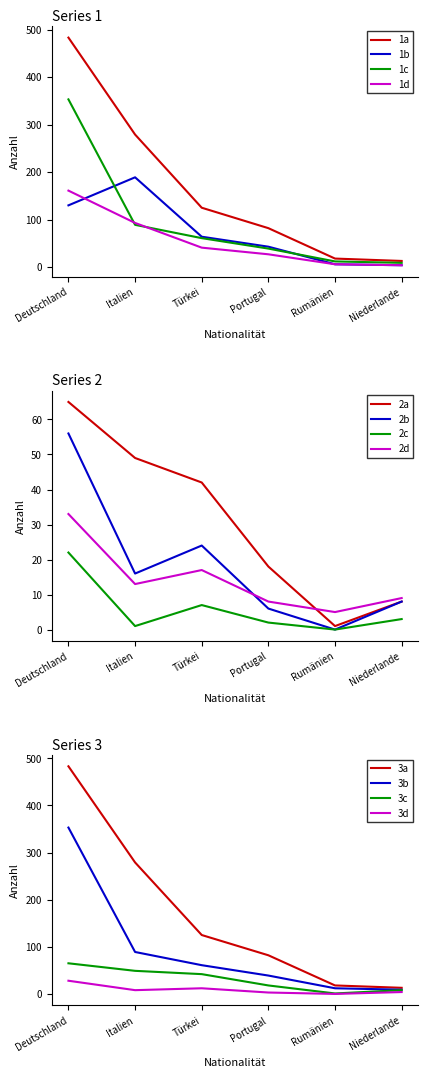

What is the label of the 3rd point from the left?

Türkei